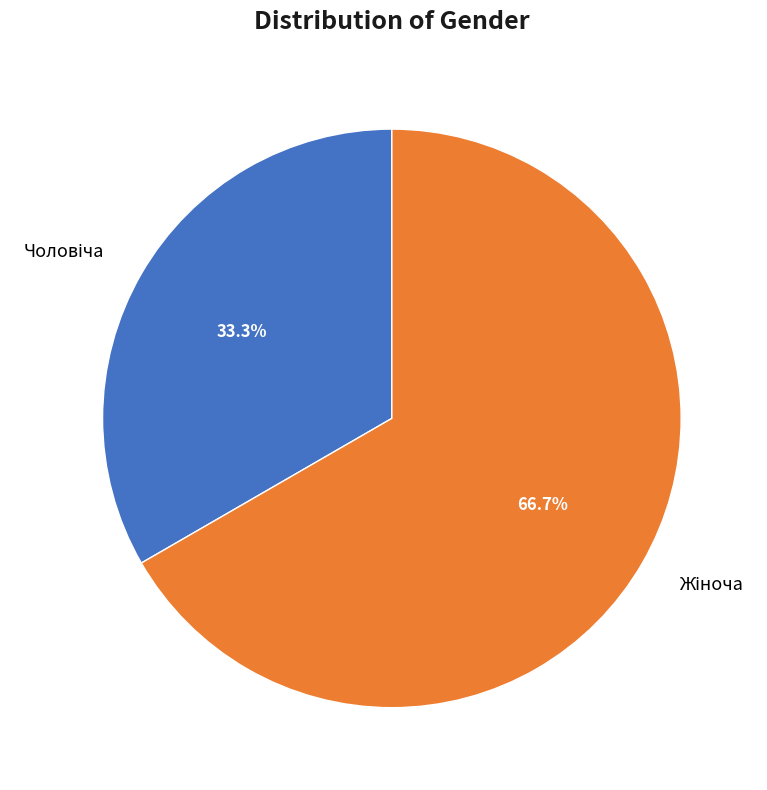

To the nearest percent, what is the combined percentage of Чоловіча and Жіноча?

100%